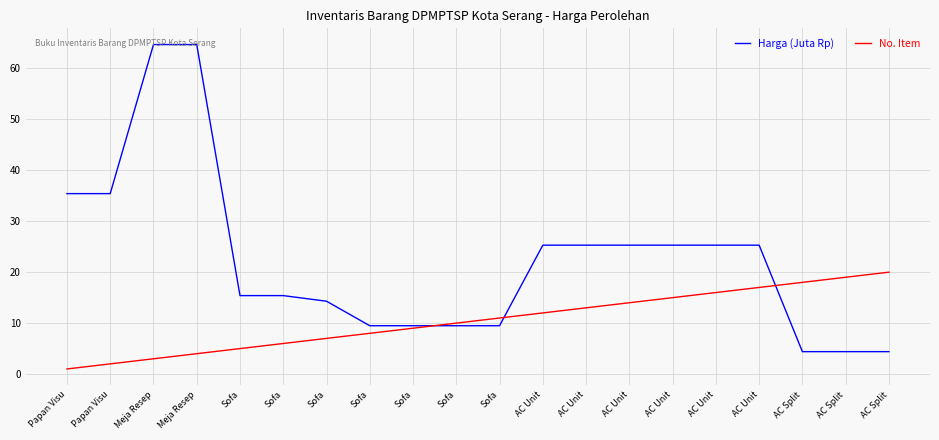

What is the minimum value for Harga (Juta Rp)?

4.4